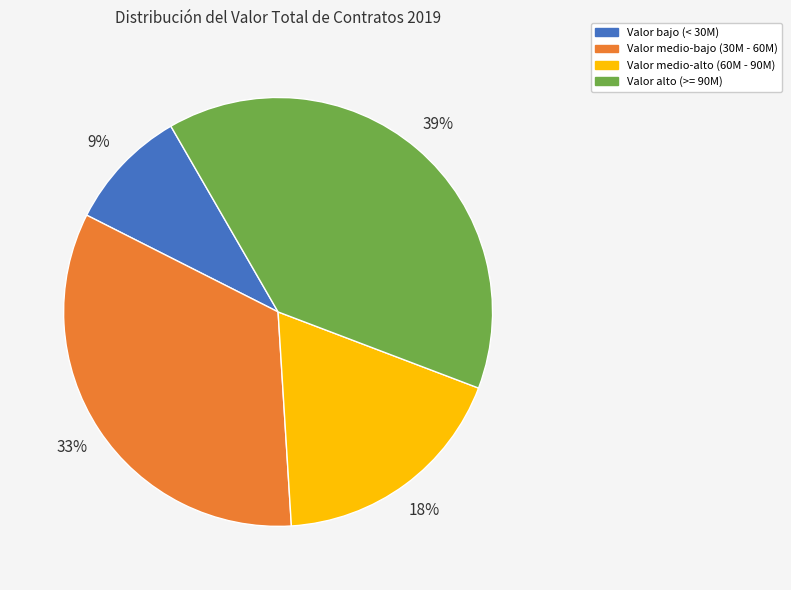

Is there any slice that represents more than half of the pie?

No